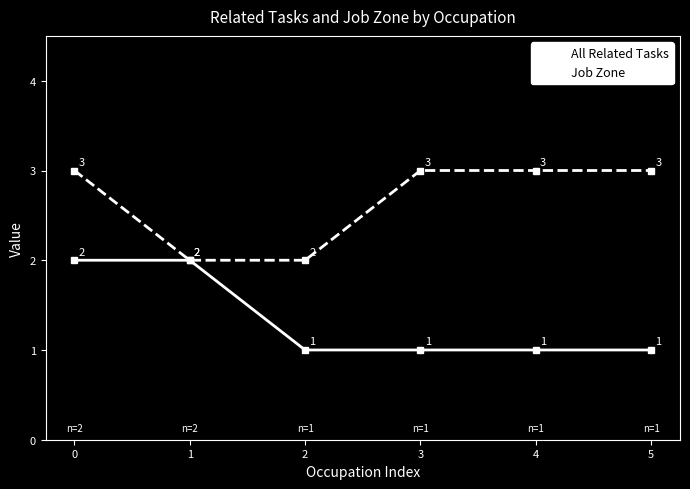

What is the sum of all All Related Tasks values?

8